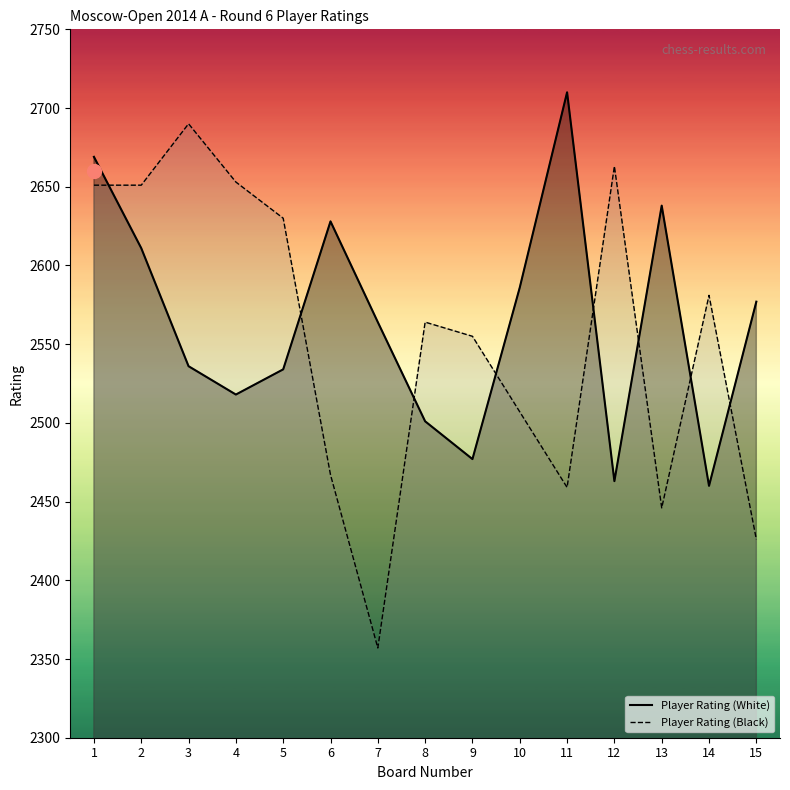

Rank the series at 7 from highest to lowest value.

Player Rating (White), Player Rating (Black)